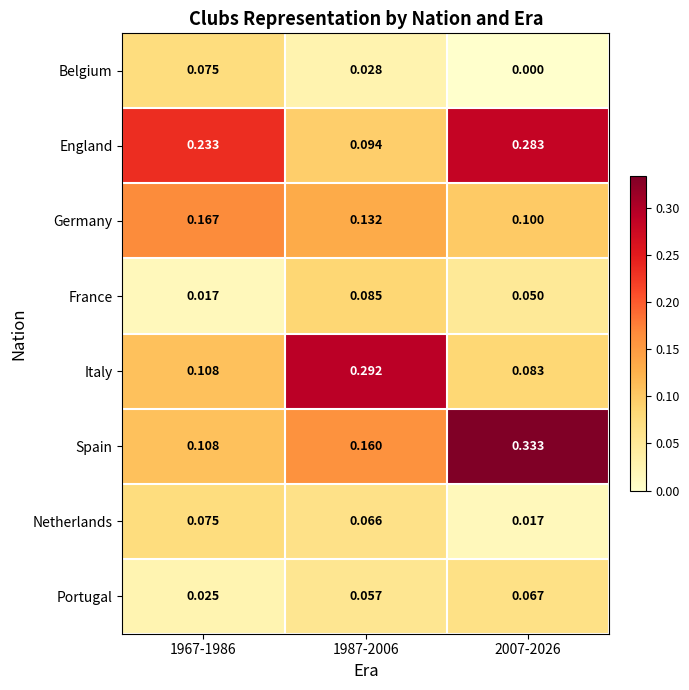

Which series has the largest total across all categories?

England